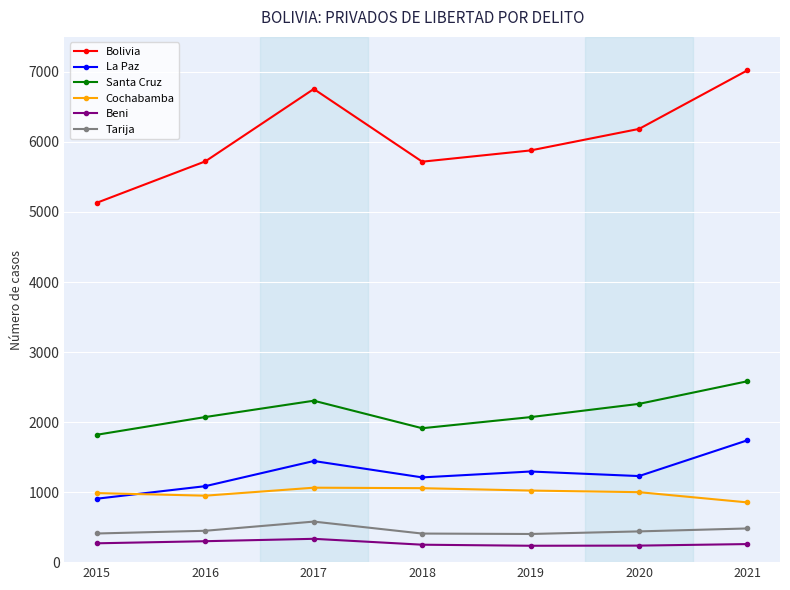

Which series has the largest range (max minus min)?

Bolivia